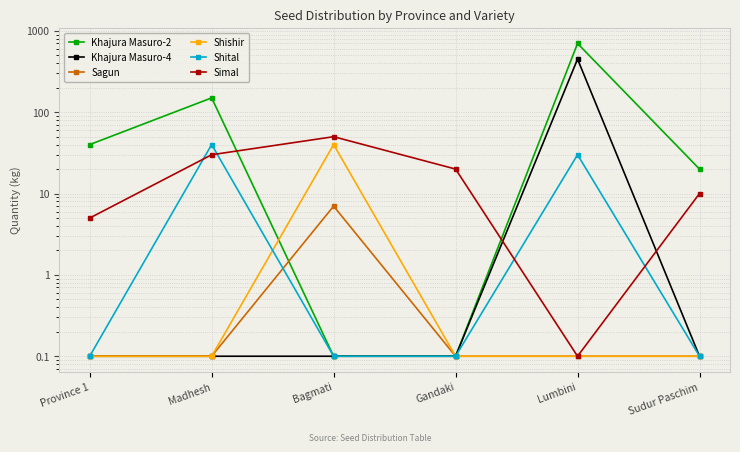

Where does the Simal series first go above 20?

Madhesh